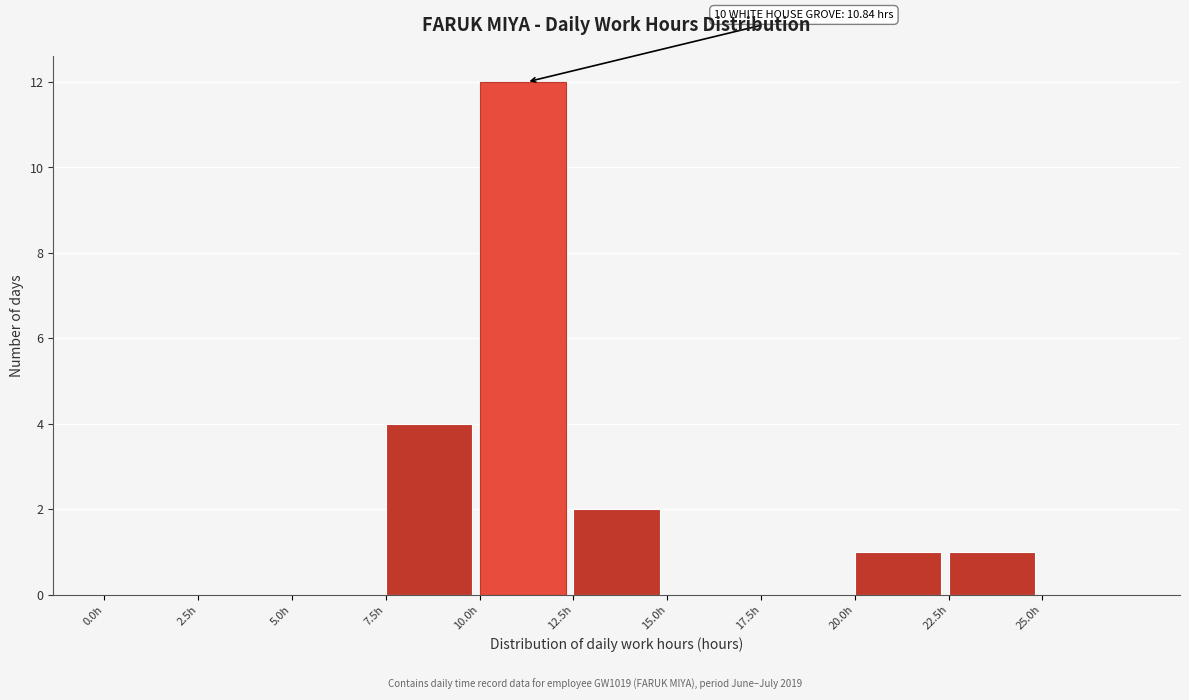

Over which range of the x-axis is the bar tallest?

10.0 to 12.5